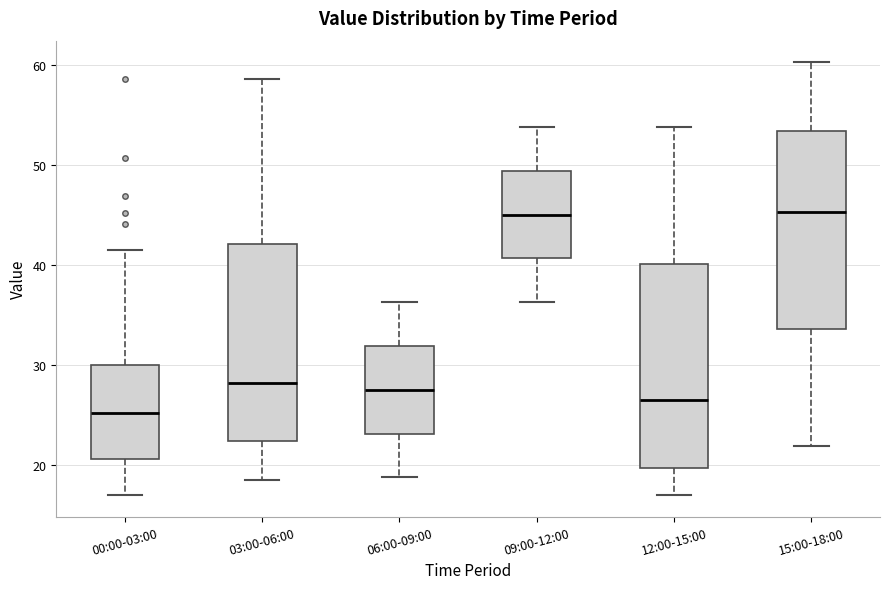

Where is the lower edge of the box for 15:00-18:00 on the y-axis? The values are not printed on the chart, so give them approximately, as read against the axis.

34